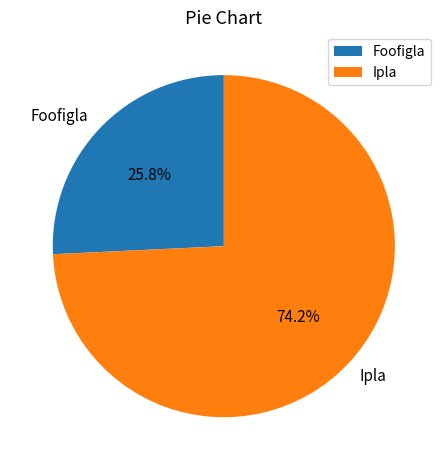

Do Ipla and Foofigla together represent more than half of the pie?

Yes